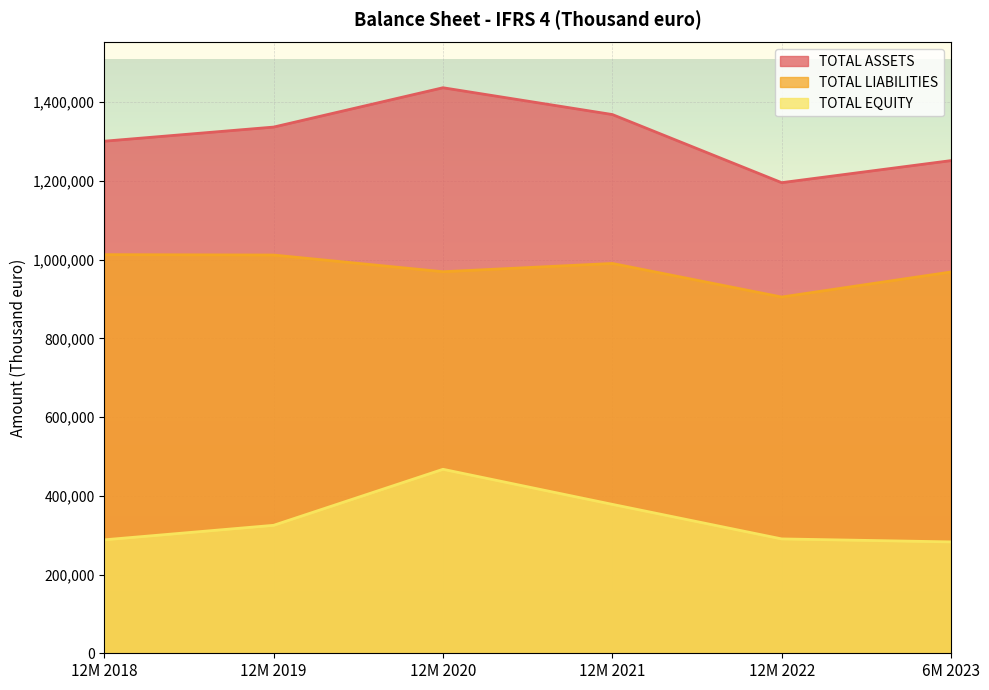

What is the average value of the TOTAL ASSETS series?

1314873